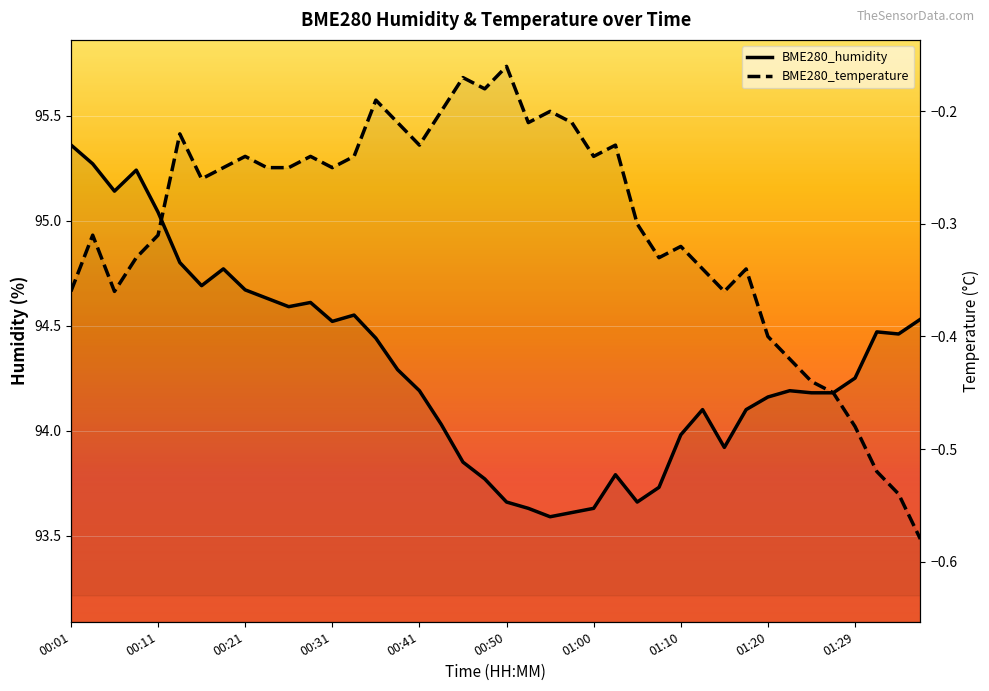

The BME280_humidity series shows 168.7 at 00:26. True or false?

False